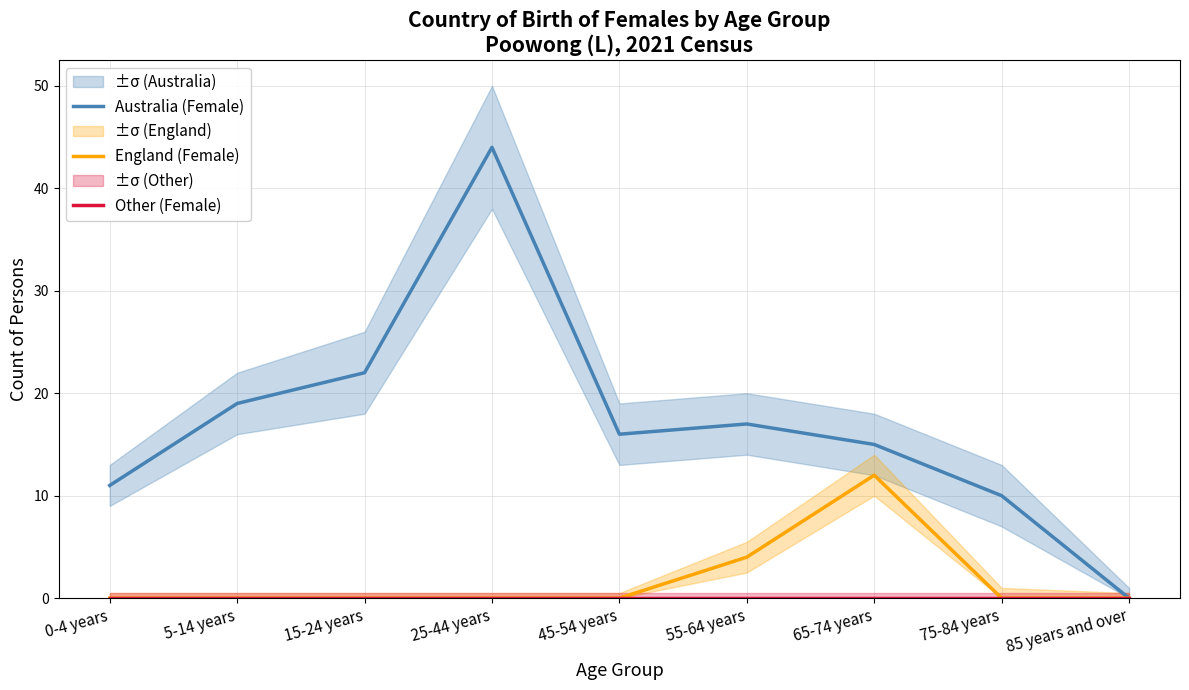

Rank the series by their maximum value, from highest to lowest.

Australia (Female), England (Female), Other (Female)